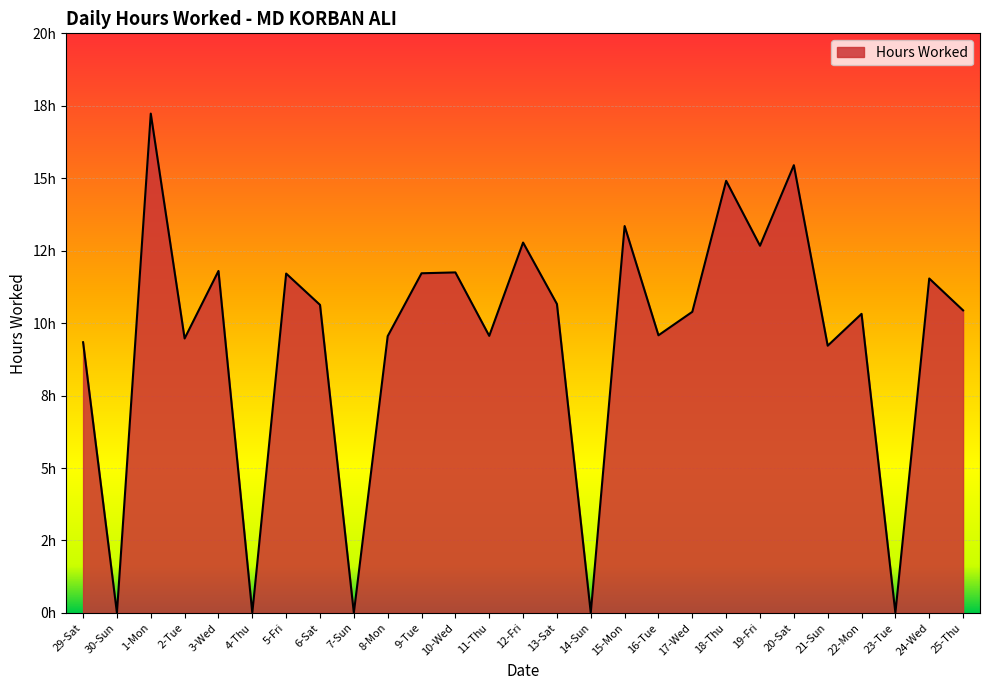

Does the chart have visible grid lines?

Yes